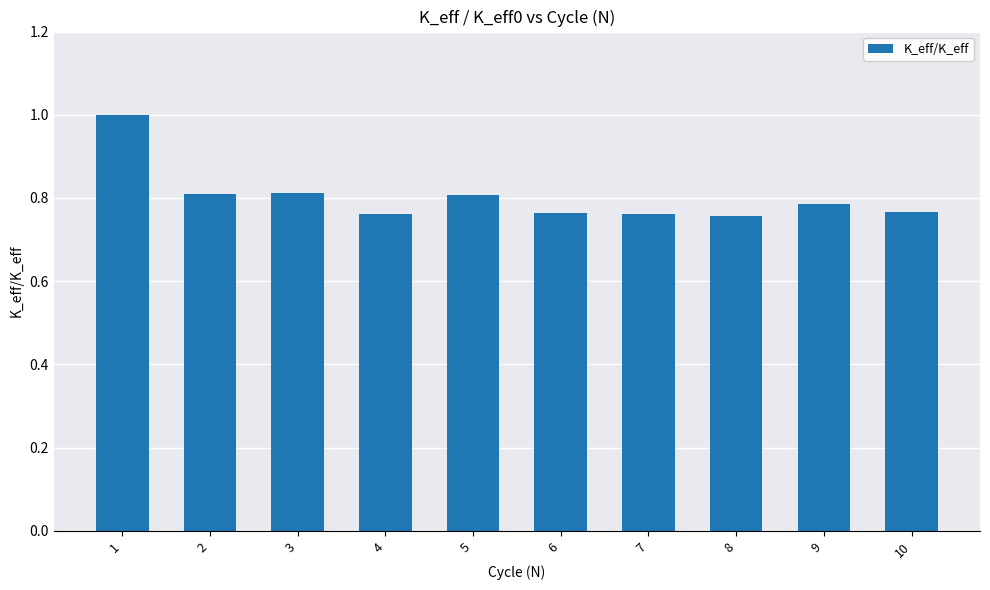

True or false: the data shows 0.8 at 2.

True